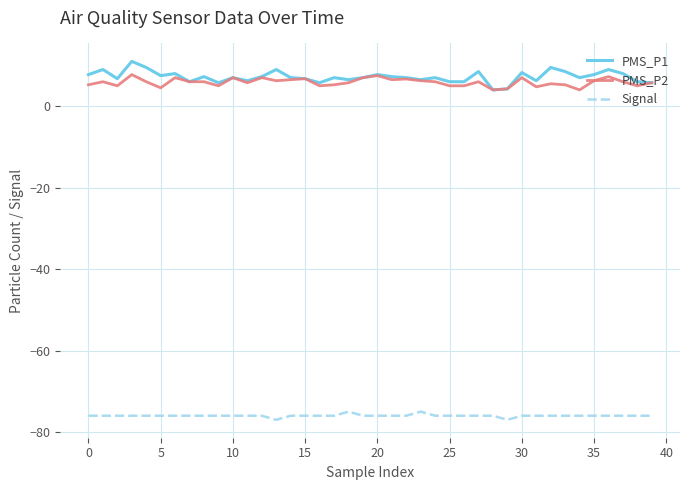

What is the average value of the PMS_P2 series?

5.9